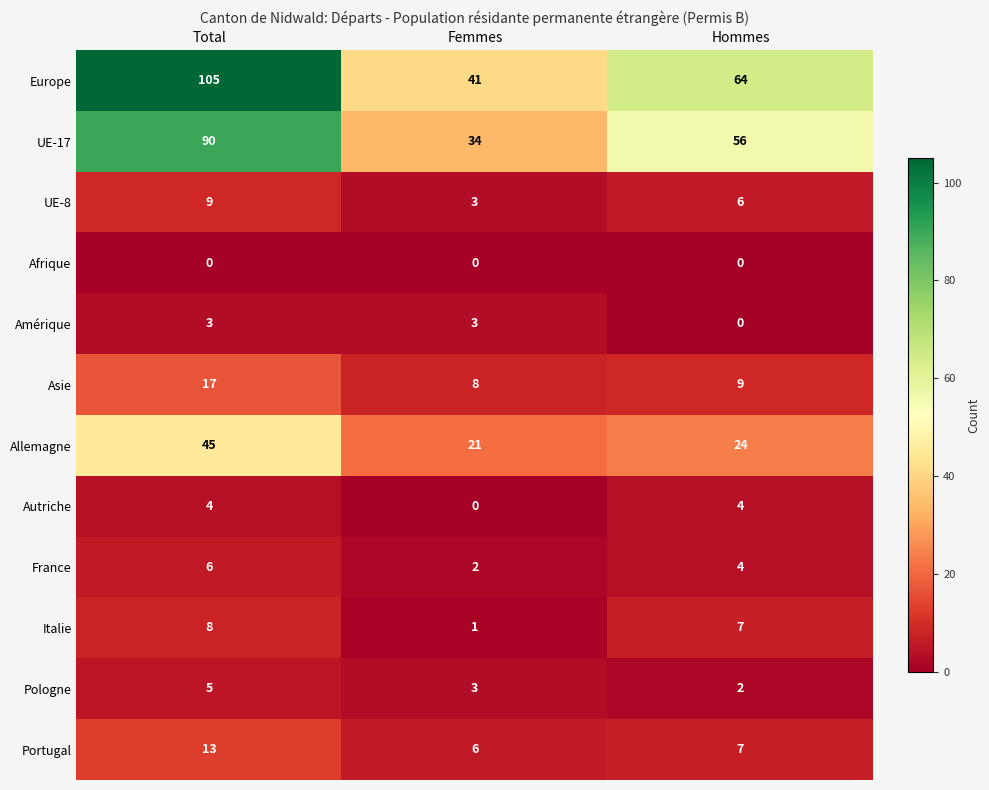

What is the total value across all series at Total?

305